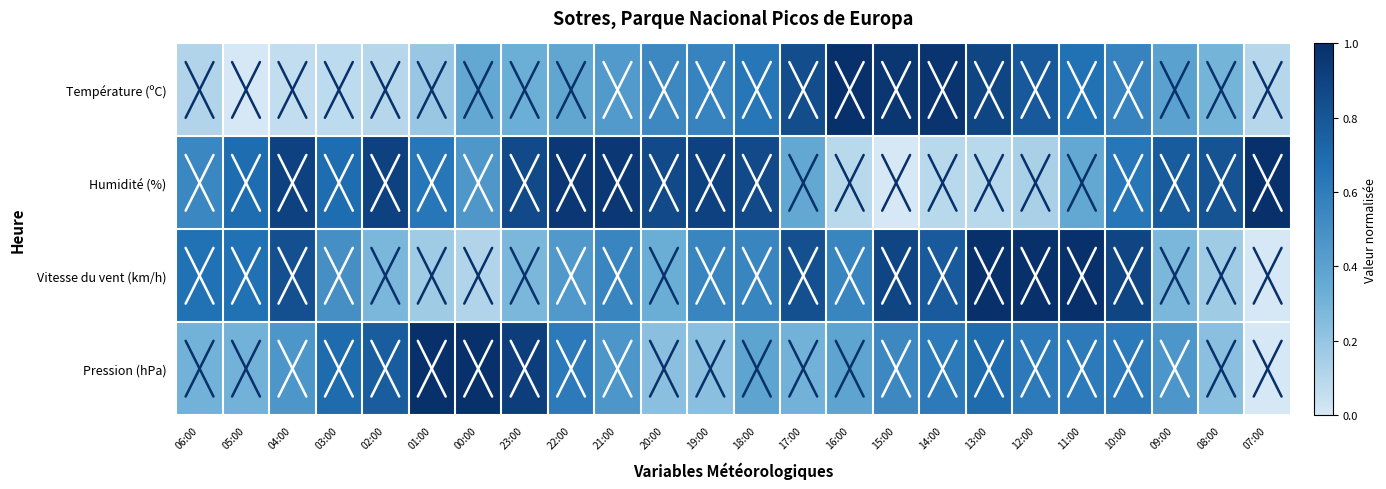

At 10:00, list the series in order from smallest to largest.

Température (ºC), Pression (hPa), Humidité (%), Vitesse du vent (km/h)